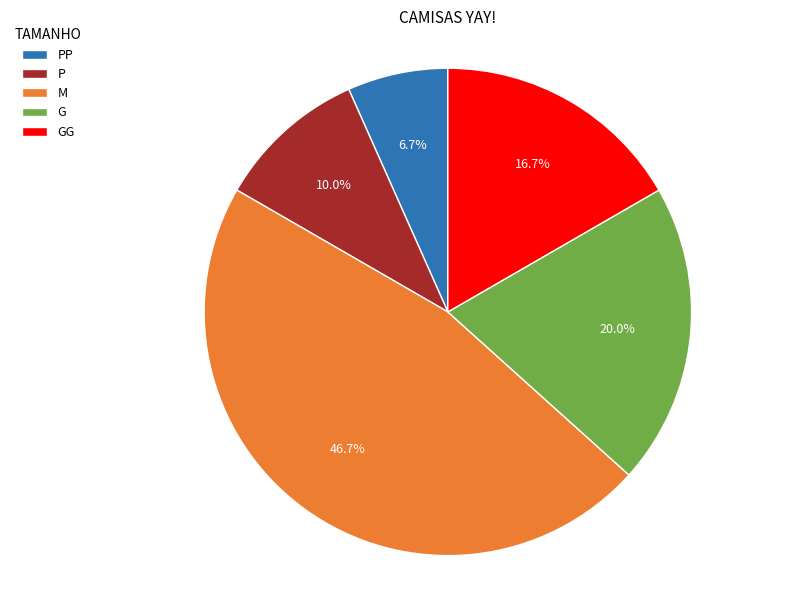

Which category has the biggest portion of the pie?

M